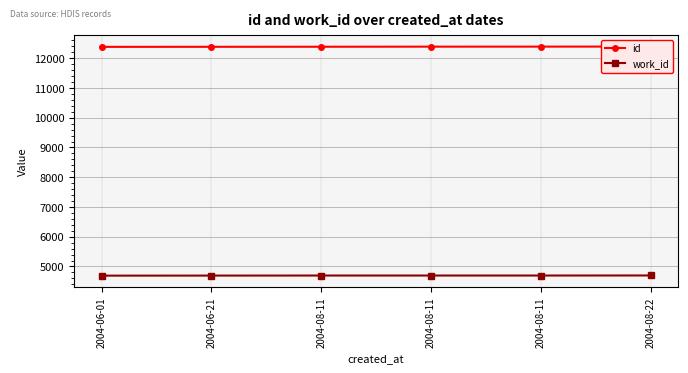

Between 2004-06-01 and 2004-08-11, which series saw the biggest shift?

id